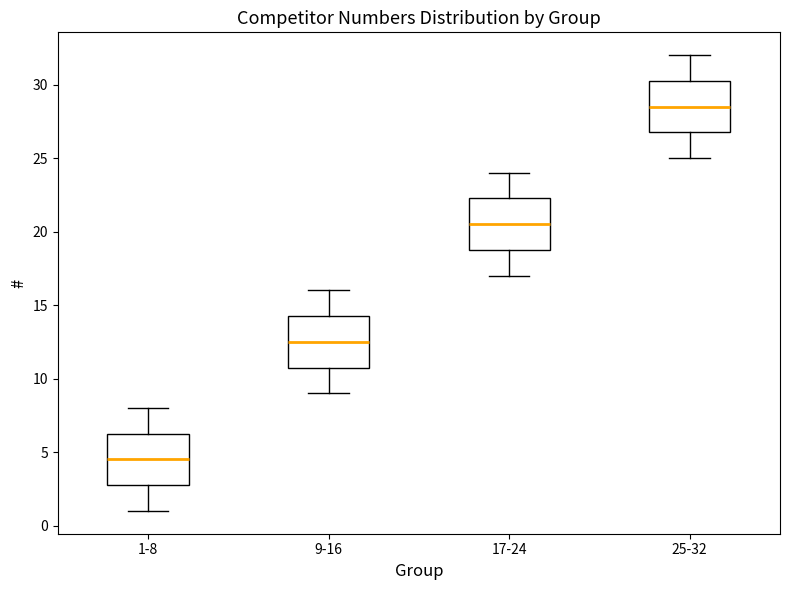

Where does the lower whisker of the box for 1-8 end on the y-axis? The values are not printed on the chart, so give them approximately, as read against the axis.

1.0